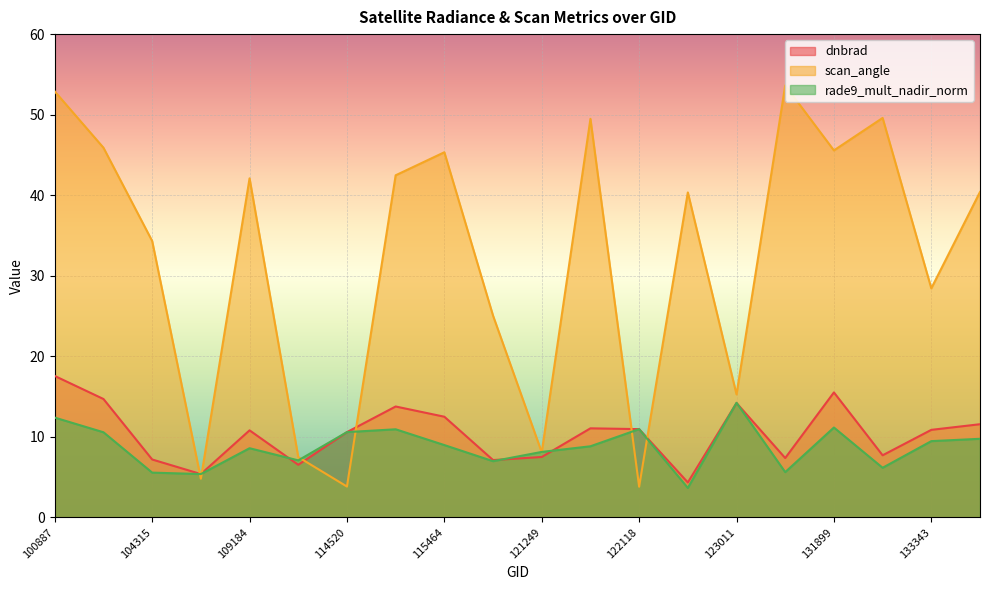

True or false: dnbrad and scan_angle cross at least once.

True